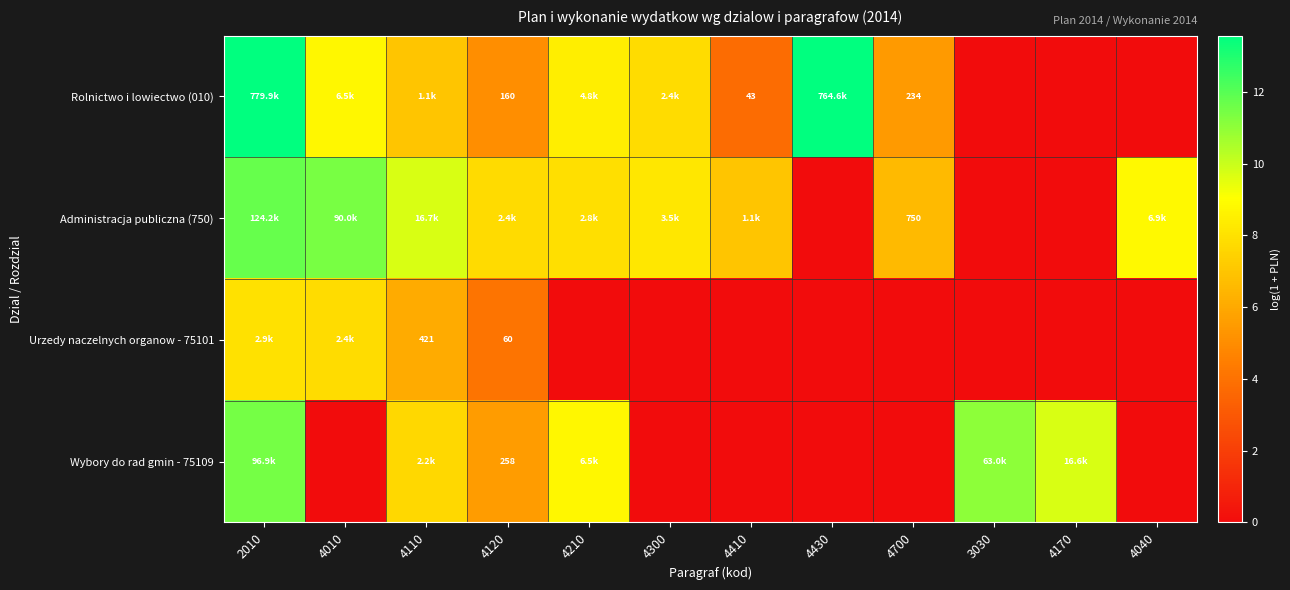

Which series has the largest total across all categories?

Administracja publiczna (750)